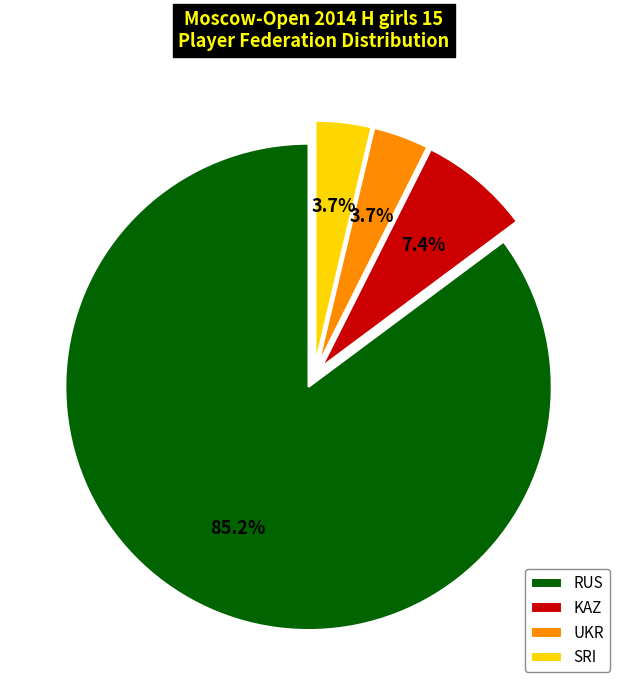

What is the majority slice?

RUS